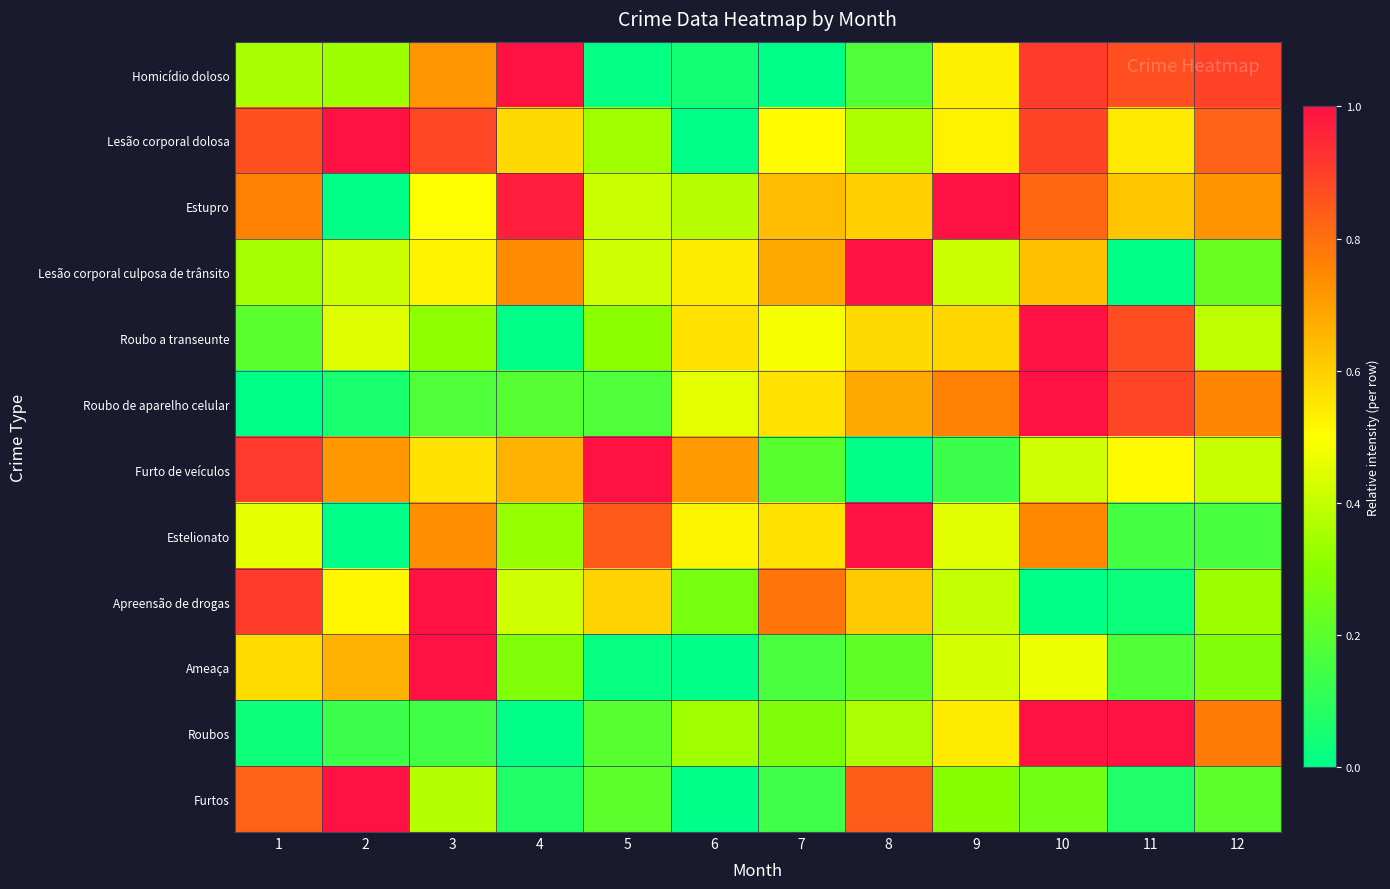

At 12, list the series in order from largest to smallest.

Homicídio doloso, Lesão corporal dolosa, Roubos, Roubo de aparelho celular, Estupro, Furto de veículos, Roubo a transeunte, Apreensão de drogas, Ameaça, Lesão corporal culposa de trânsito, Furtos, Estelionato